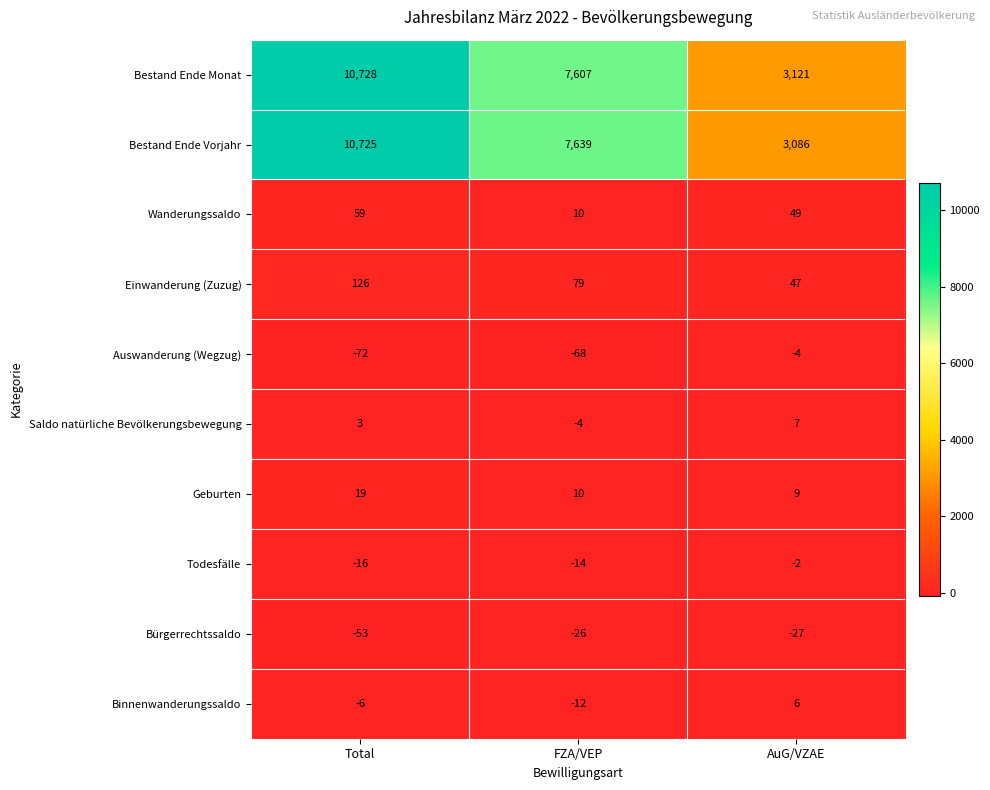

The Binnenwanderungssaldo series shows -6 at Total. True or false?

True